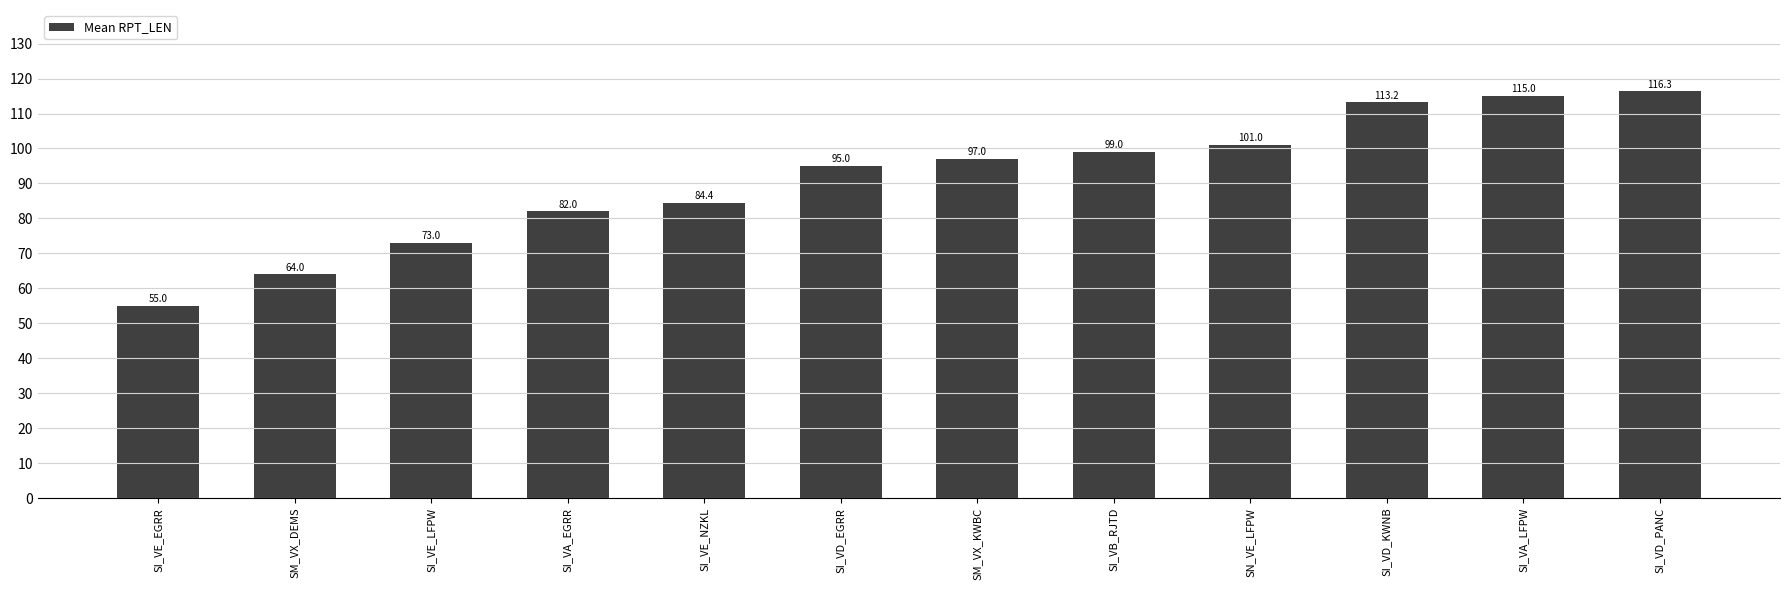

Rank the categories by value from highest to lowest.

SI_VD_PANC, SI_VA_LFPW, SI_VD_KWNB, SN_VE_LFPW, SI_VB_RJTD, SM_VX_KWBC, SI_VD_EGRR, SI_VE_NZKL, SI_VA_EGRR, SI_VE_LFPW, SM_VX_DEMS, SI_VE_EGRR